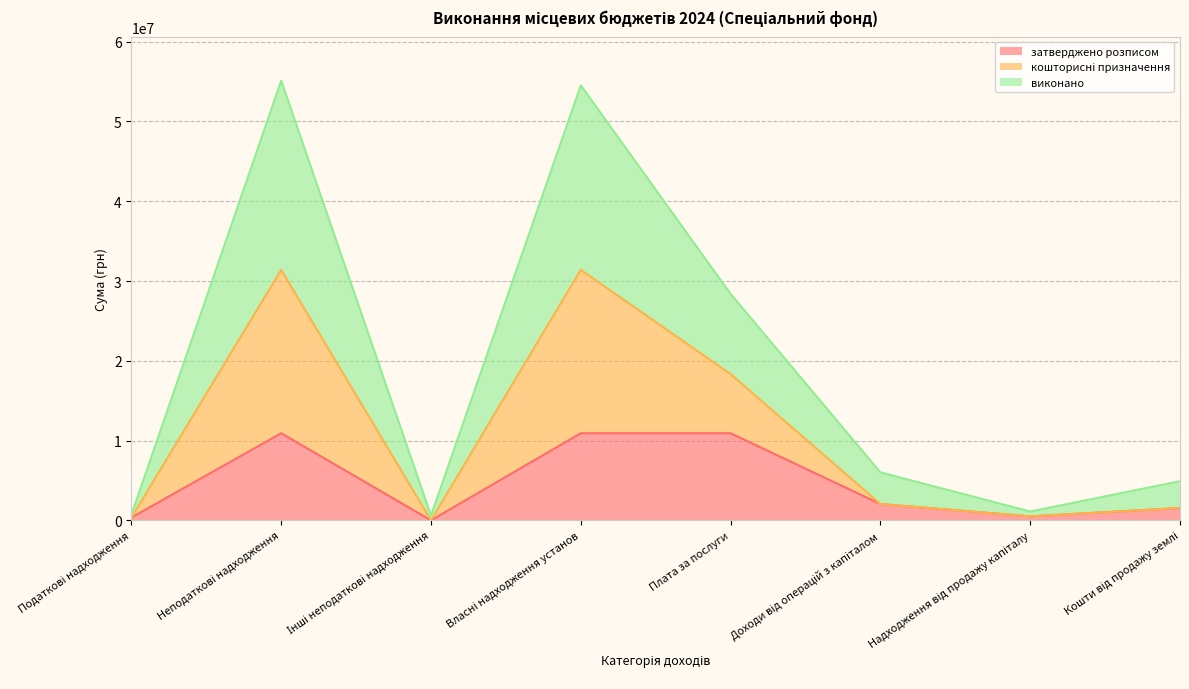

What position from the left is Неподаткові надходження?

2